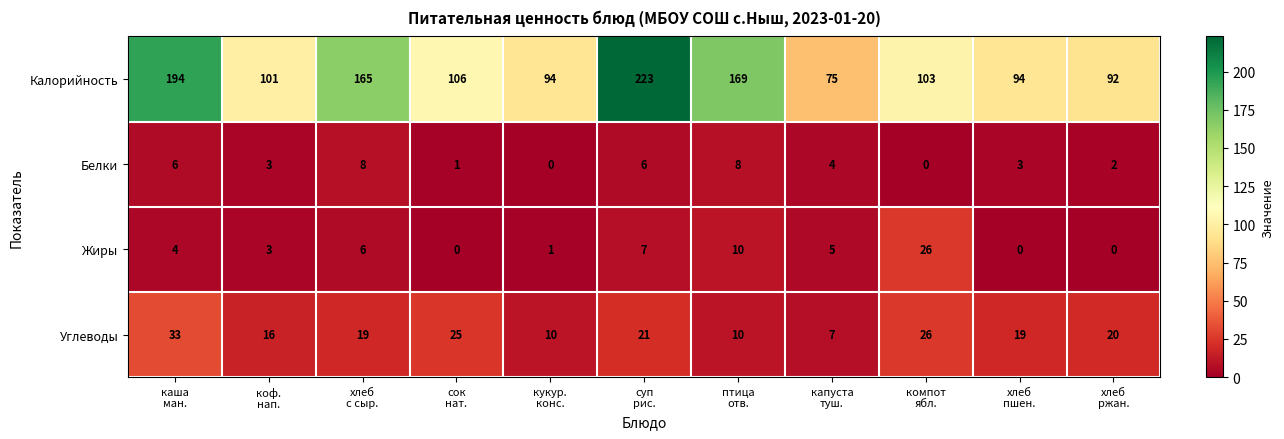

Which series has the largest range (max minus min)?

Калорийность